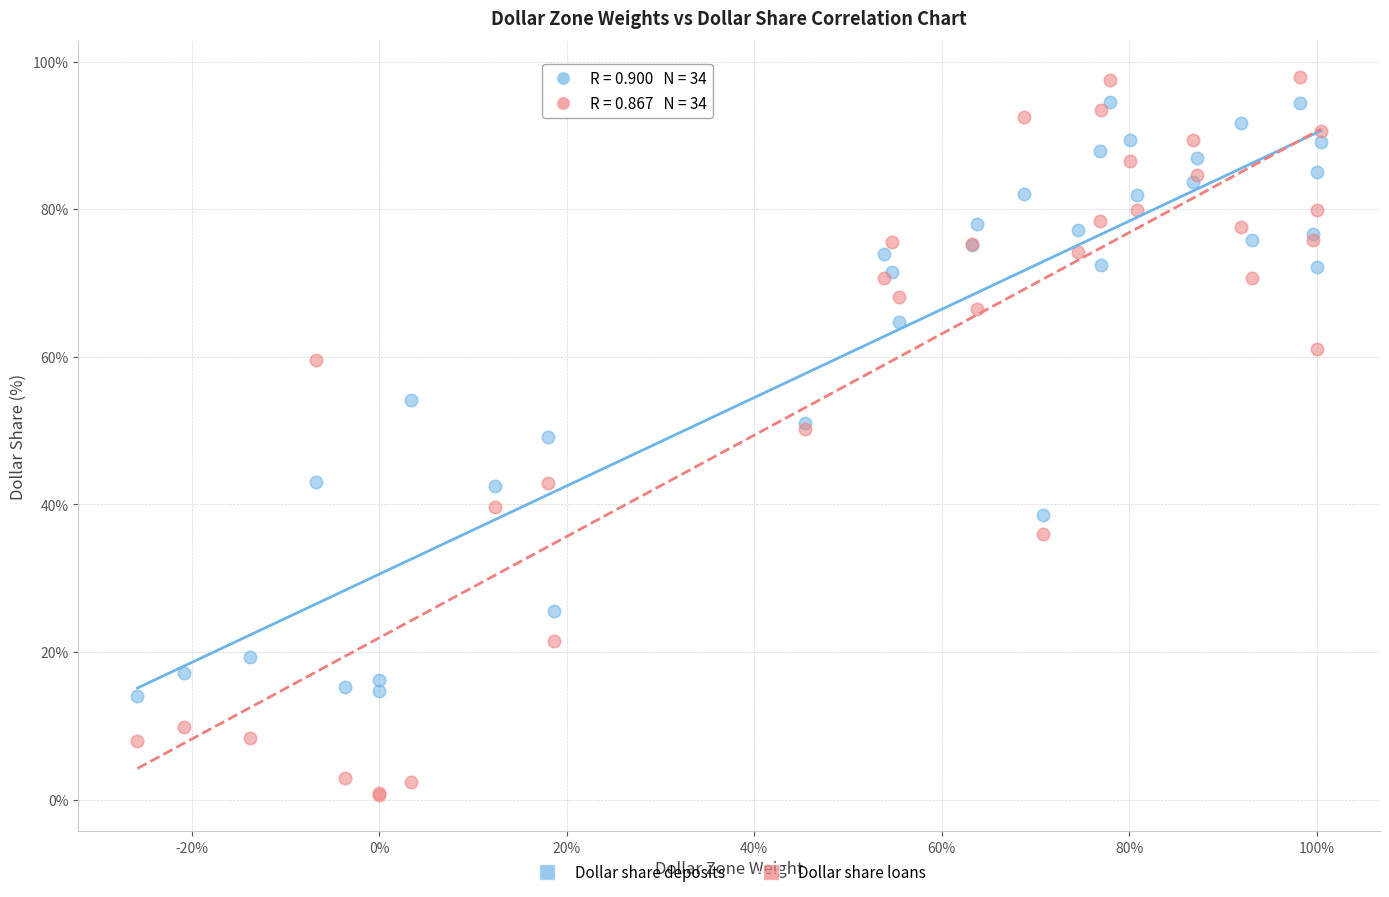

What are all the series names shown in the legend?

Dollar share deposits, Dollar share loans